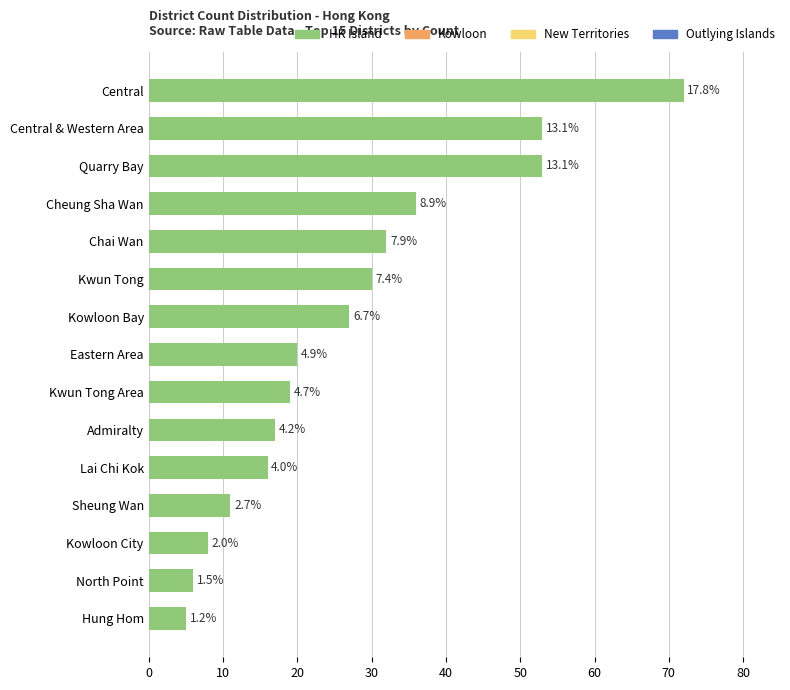

How many bars are there in total?

15